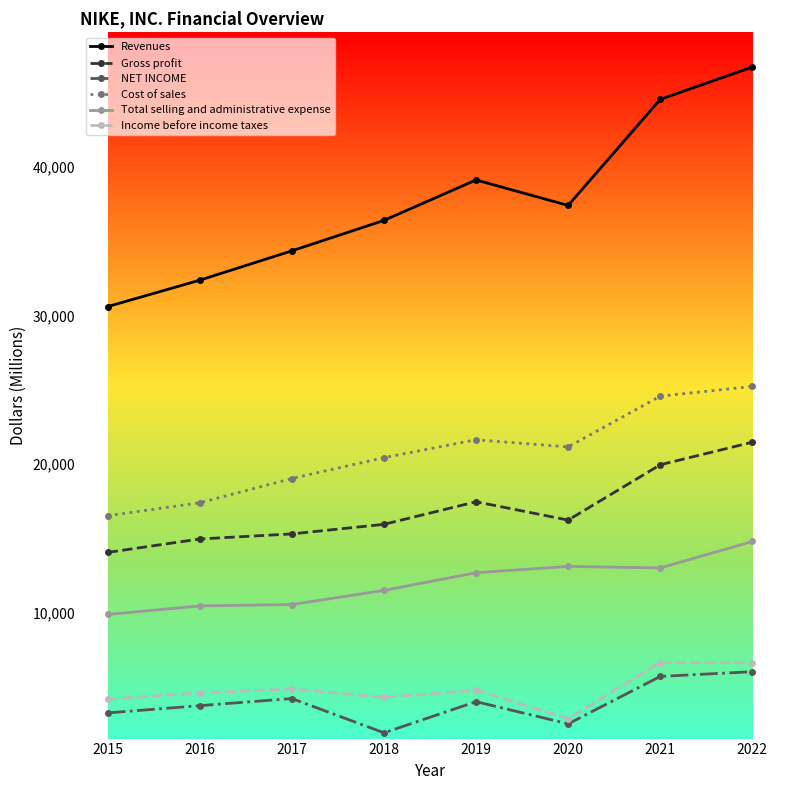

True or false: Income before income taxes and Gross profit cross at least once.

False